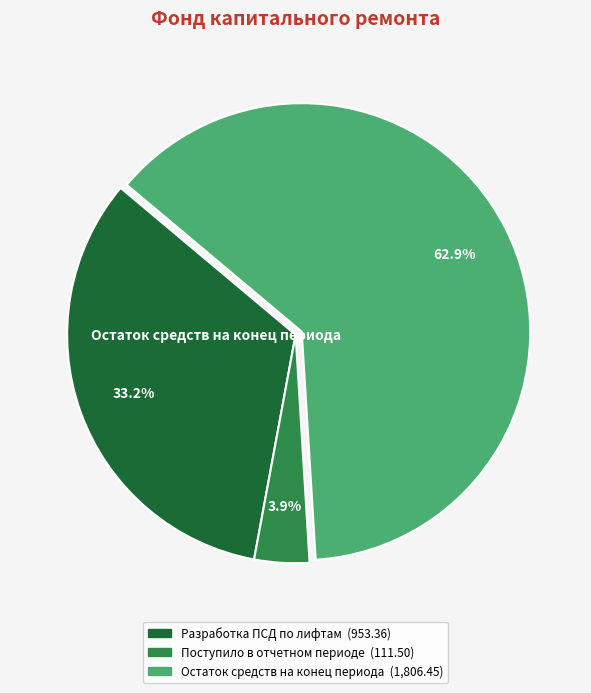

Is there any slice that represents more than half of the pie?

Yes